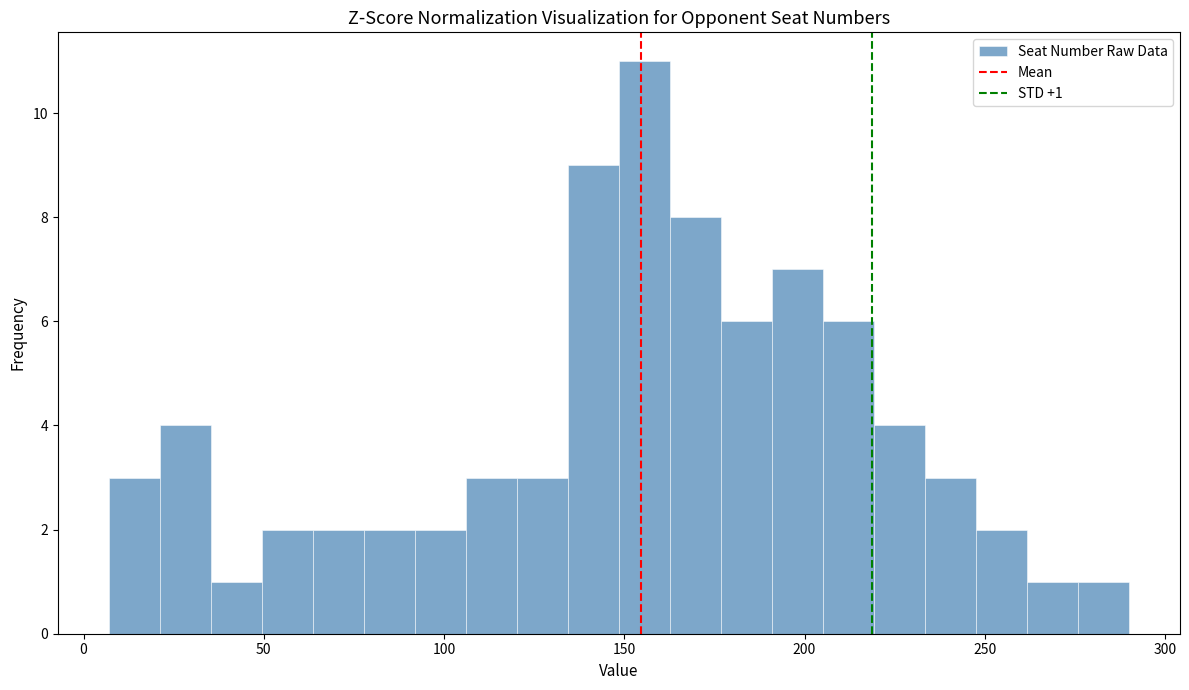

Read against the x-axis, roughly where is the centre of the tallest bar?

155